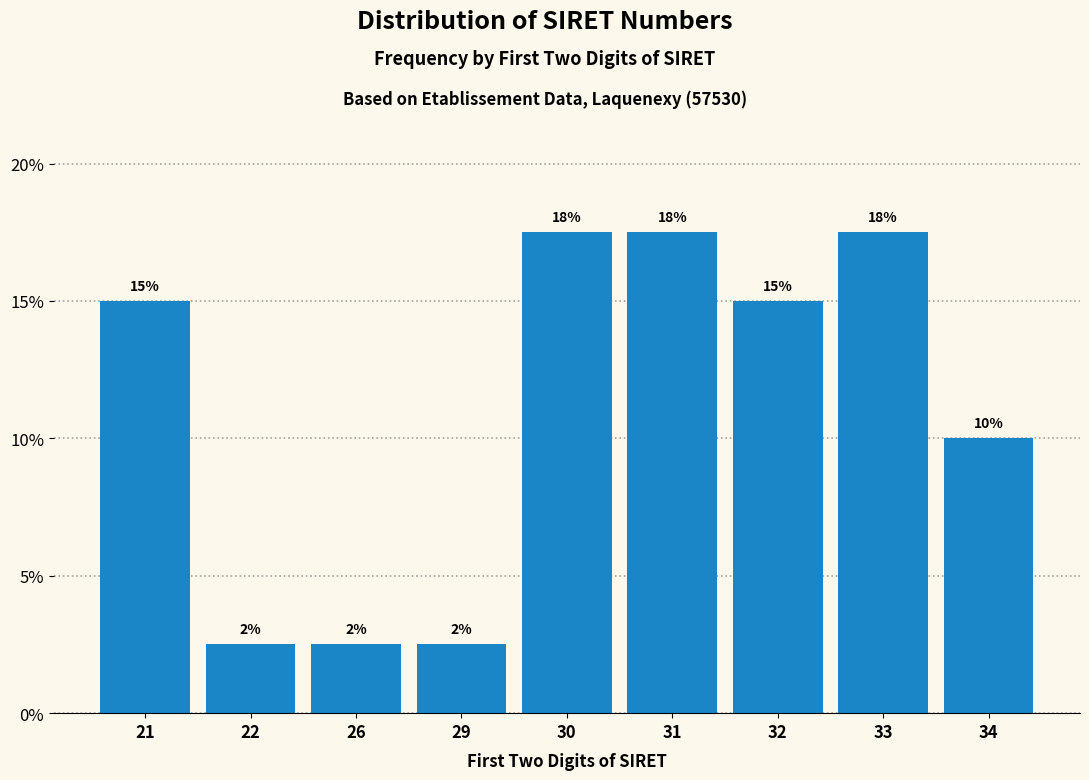

How many bars are there in total?

9